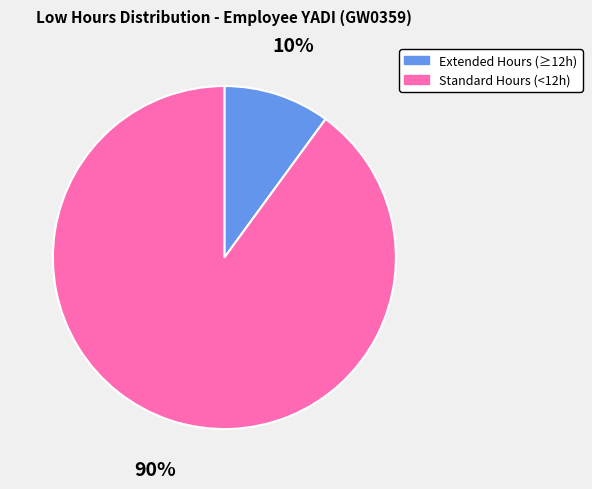

The Standard Hours (<12h) slice represents 81% of the pie. True or false?

False